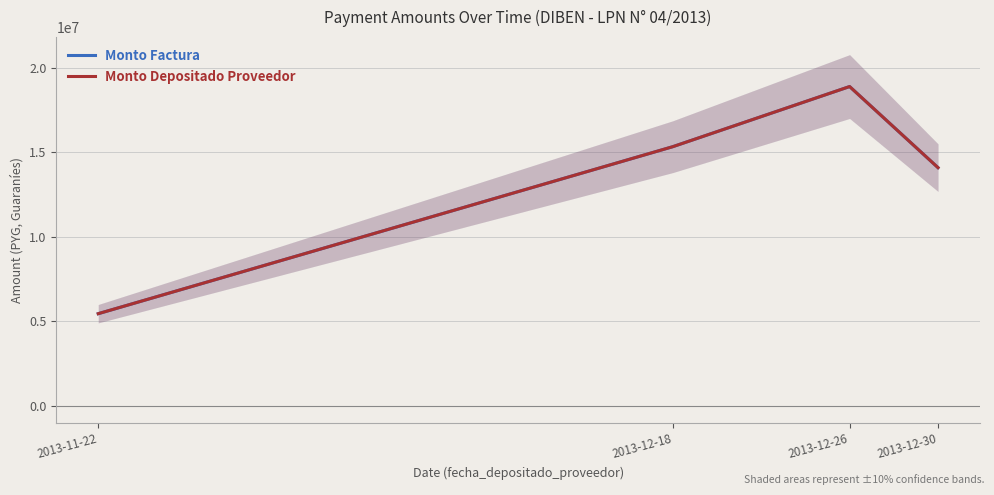

Reading left to right, extract all data points from this chart.

Monto Factura: 5445000	15345000	18909000	14102000
Monto Depositado Proveedor: 5445000	15345000	18909000	14102000